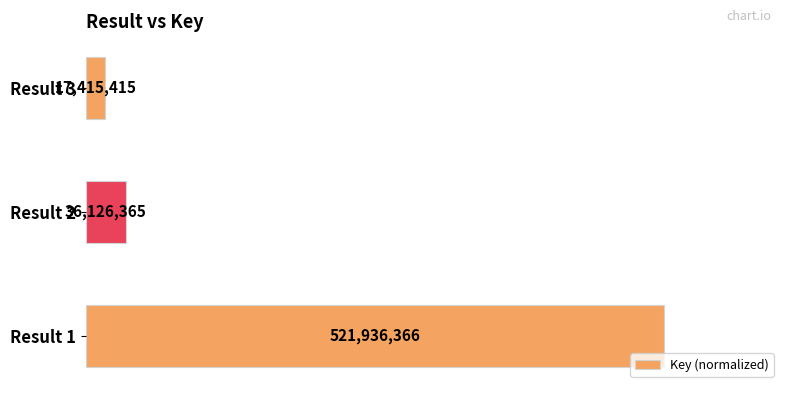

How many bars are there in total?

3